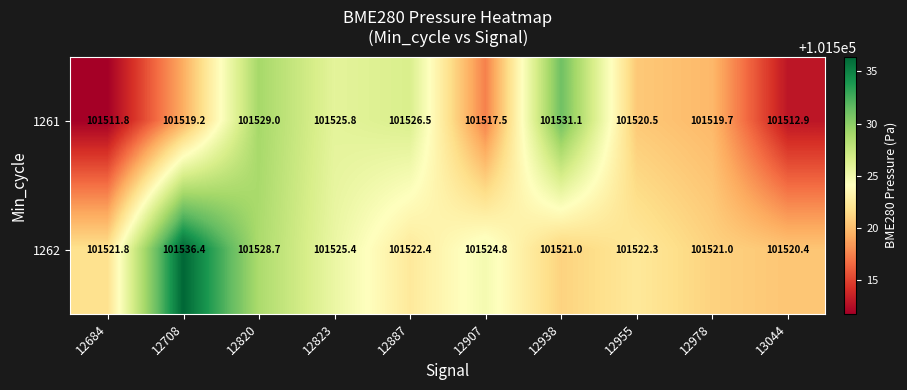

At which category is the sum across all series the highest?

12820